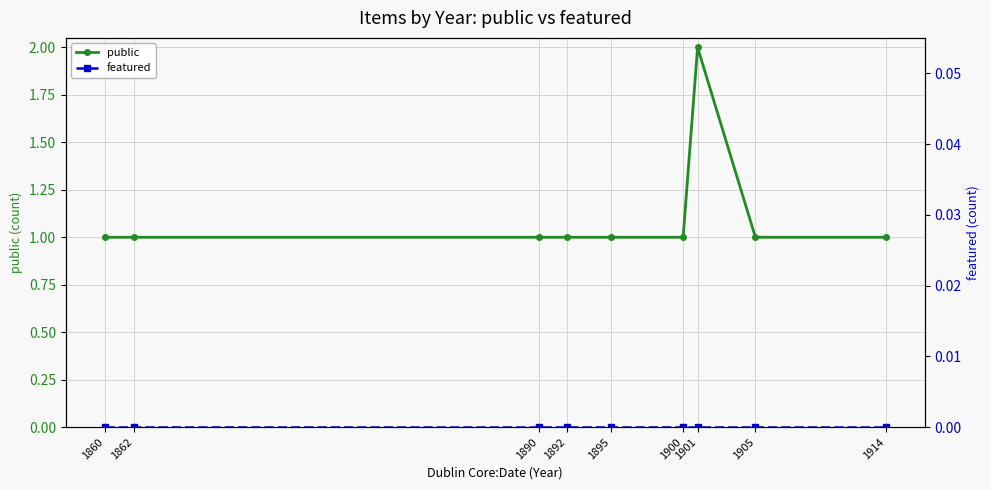

True or false: featured and public intersect in this chart.

False